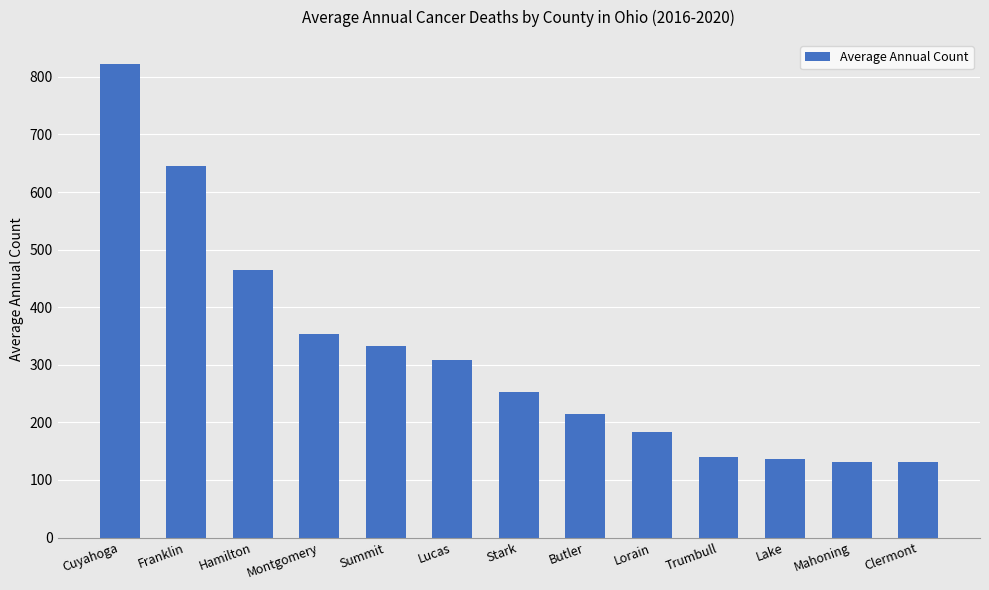

What is the difference between the values at Stark and Mahoning?

122